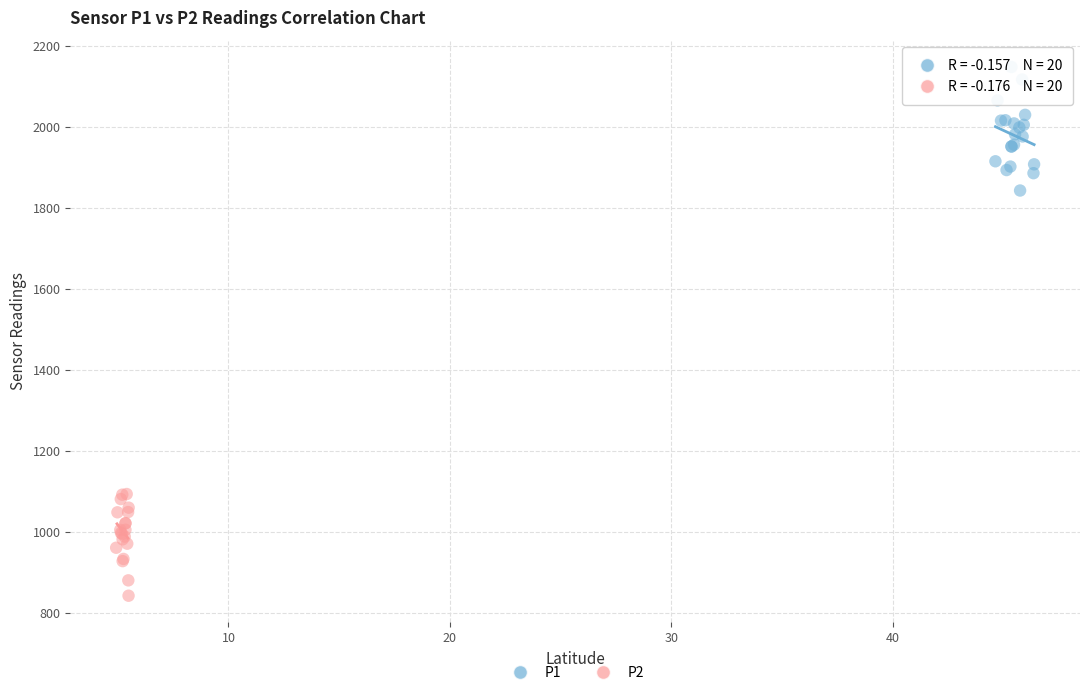

Which series has the widest spread of Y values?

P1